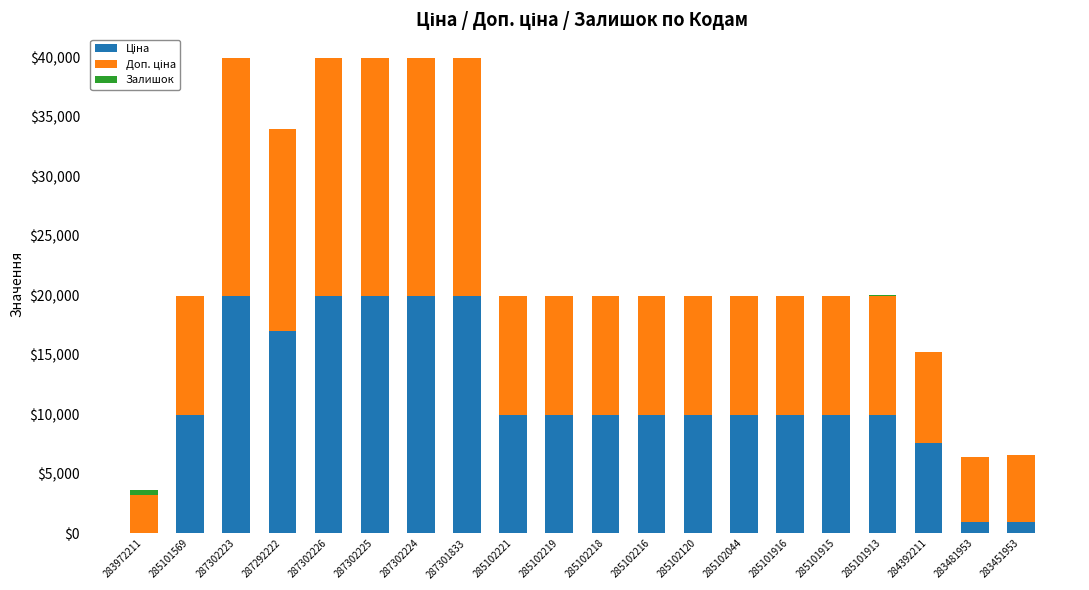

What is the total value across all series at 287301833?

39928.3